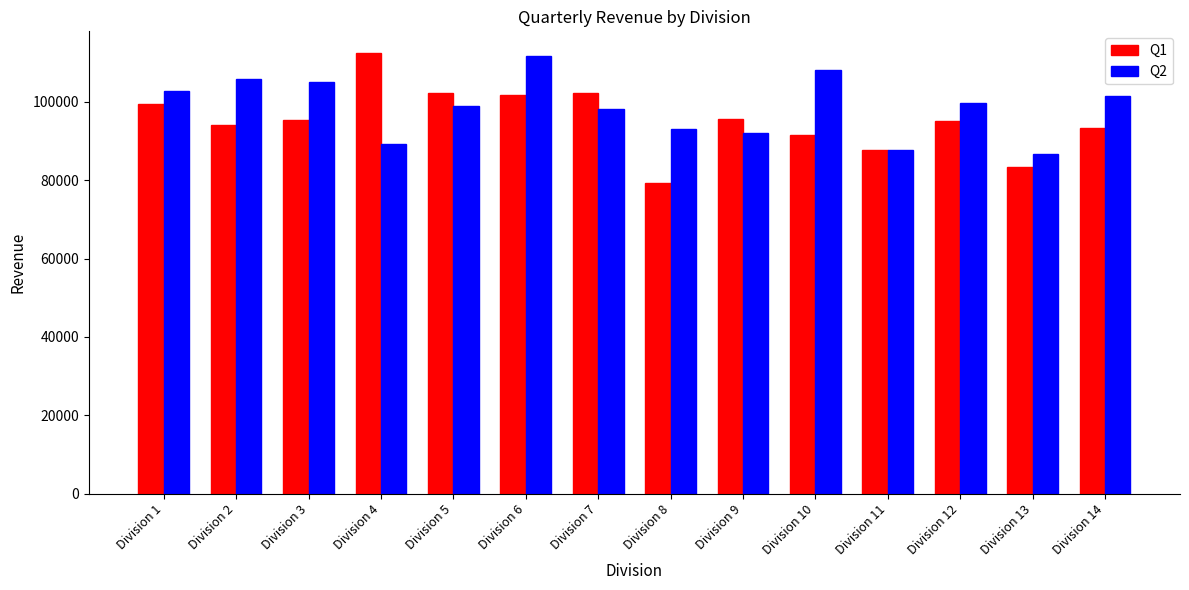

Is it true that Q1 equals 102289 at Division 5?

True